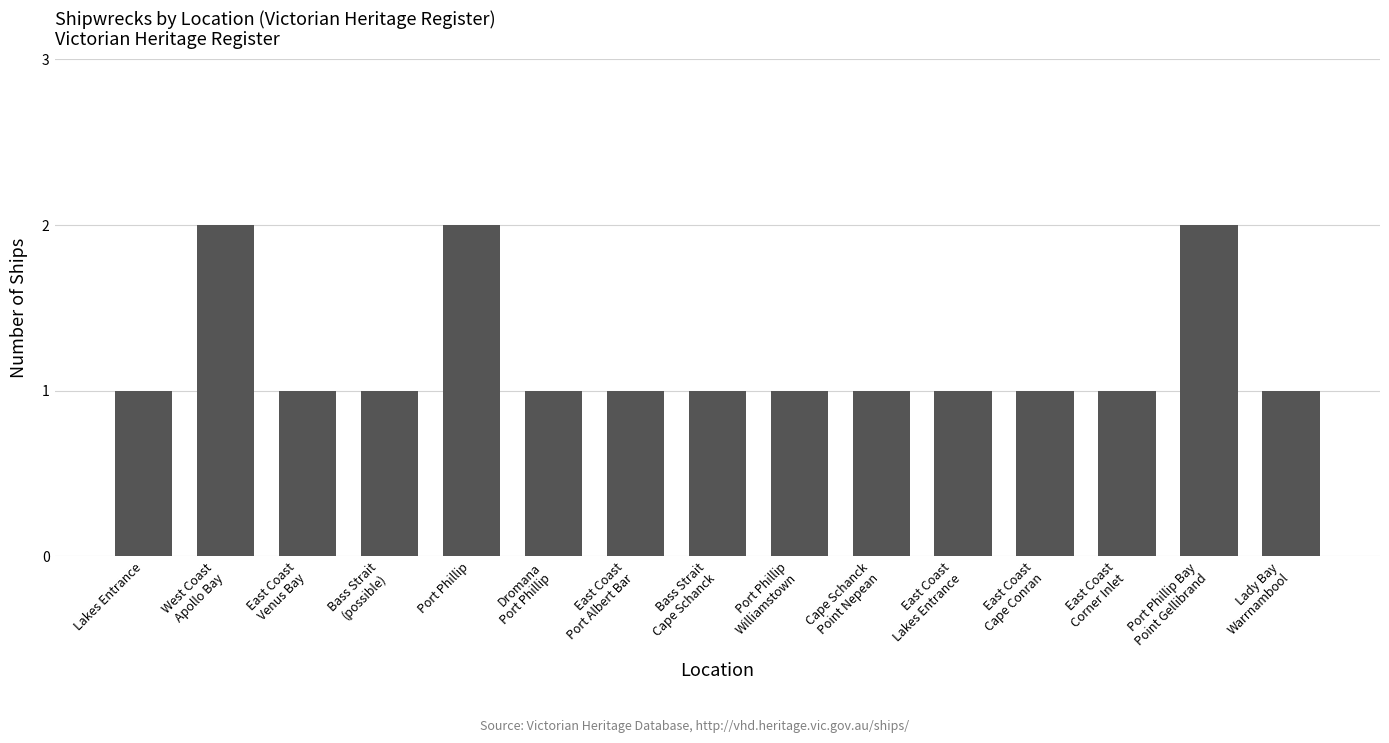

Count the values in the range 1 to 2.

15